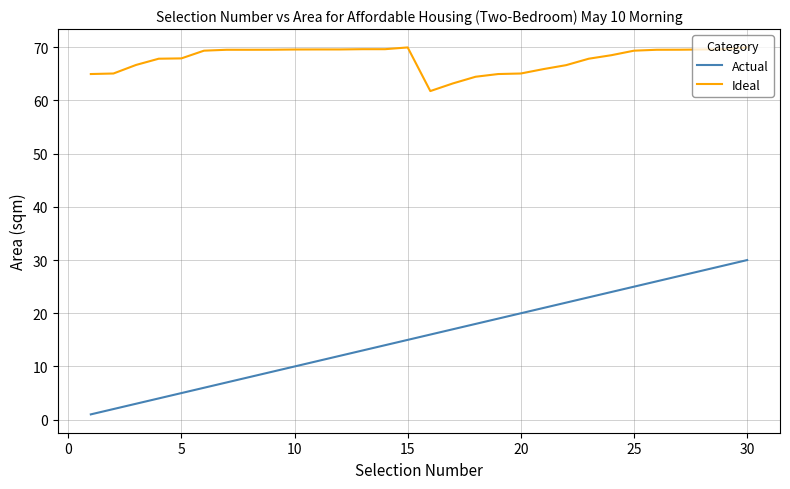

Which series has the widest spread of values?

Actual